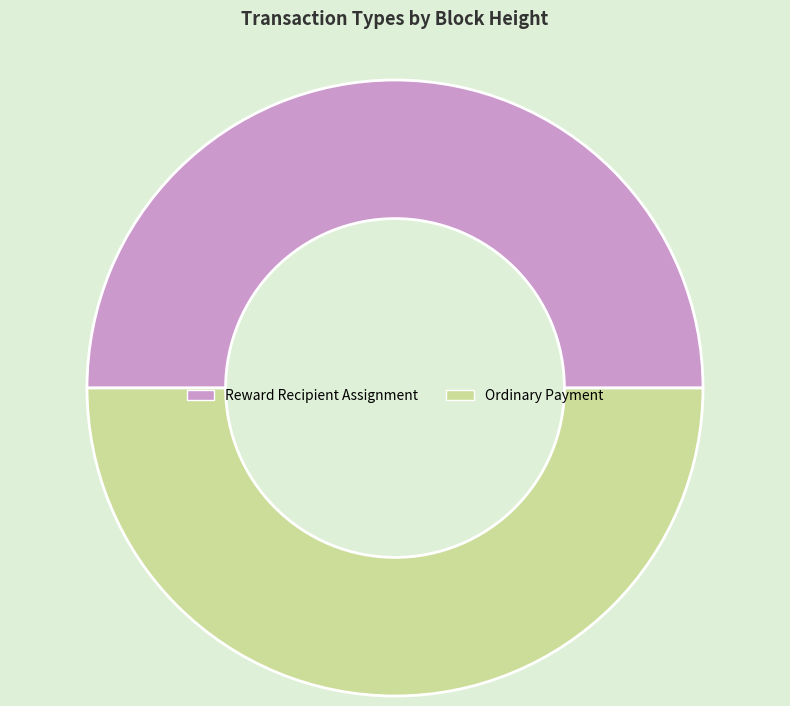

True or false: Ordinary Payment accounts for 43% of the total.

False